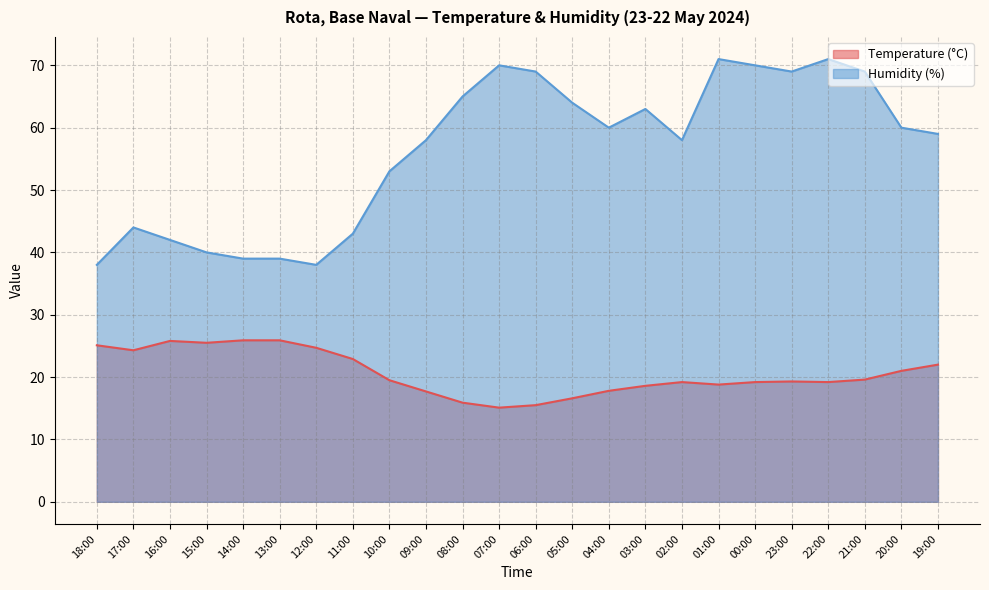

Is it true that Temperature (°C) equals 22.9 at 11:00?

True